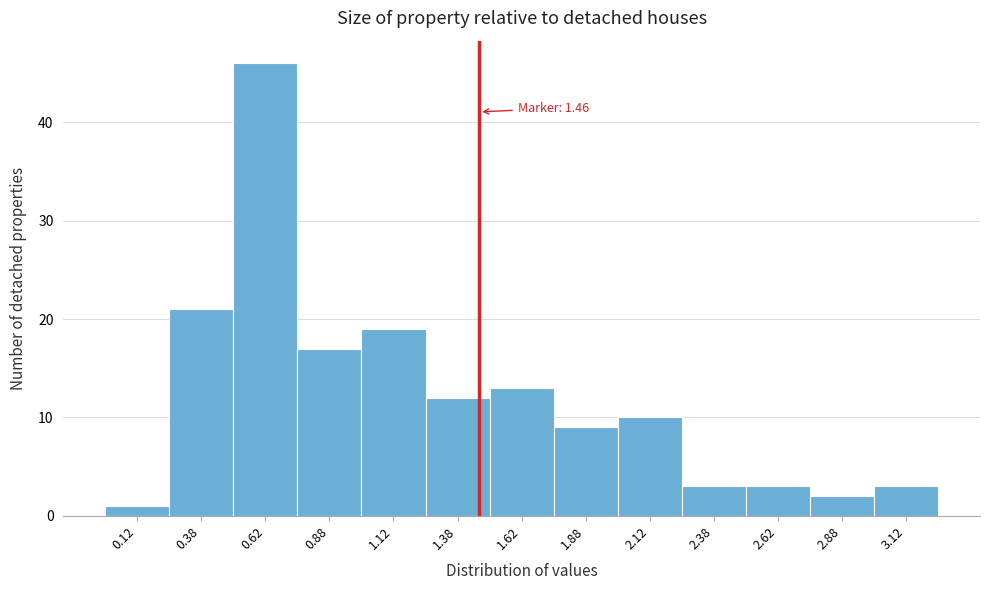

Which range on the x-axis has the tallest bar?

0.50 to 0.75